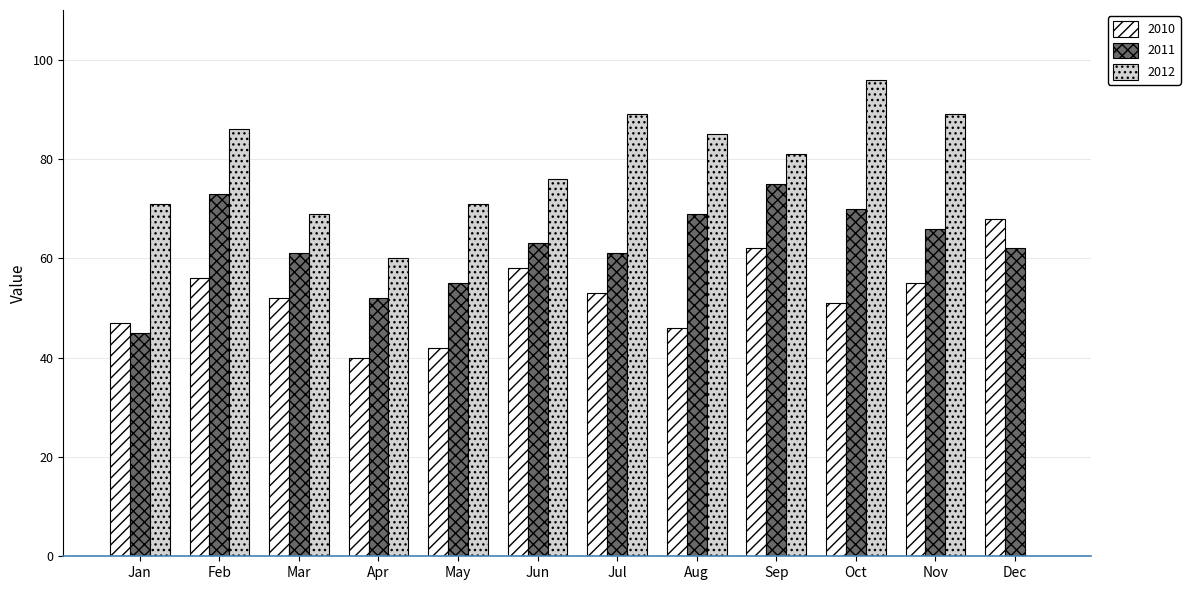

Reading right to left, what are all the values shown in this chart?

2010: 68	55	51	62	46	53	58	42	40	52	56	47
2011: 62	66	70	75	69	61	63	55	52	61	73	45
2012: 0	89	96	81	85	89	76	71	60	69	86	71